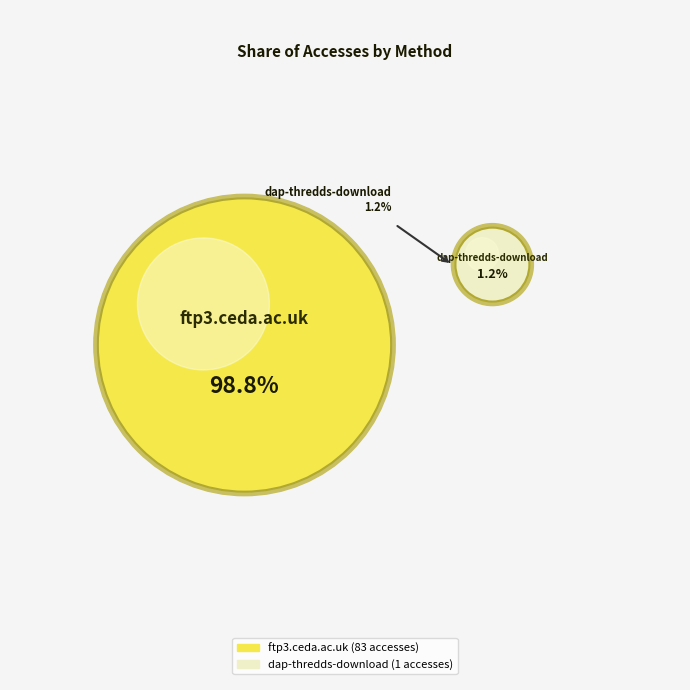

Approximately how many times larger is the value at ftp3.ceda.ac.uk compared to dap-thredds-download?

83.0